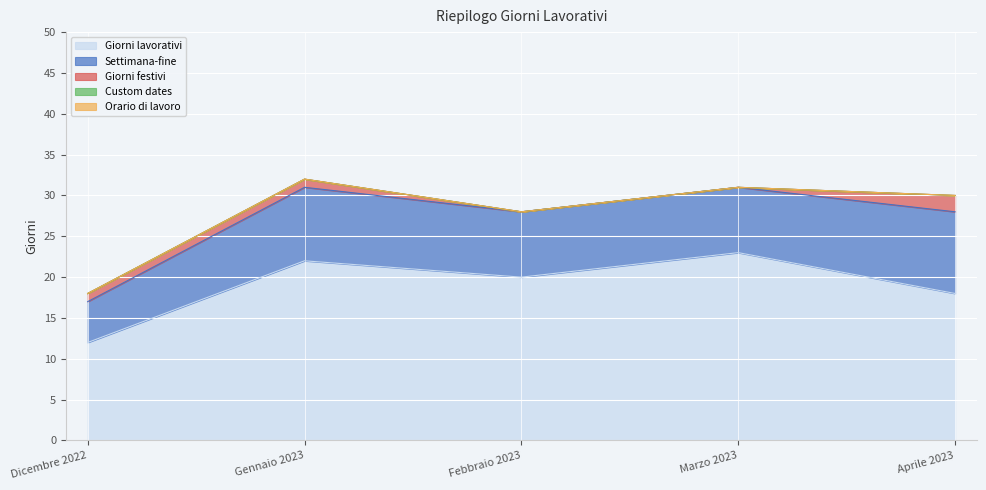

What is the sum of the Giorni festivi values at Aprile 2023 and Febbraio 2023?

2